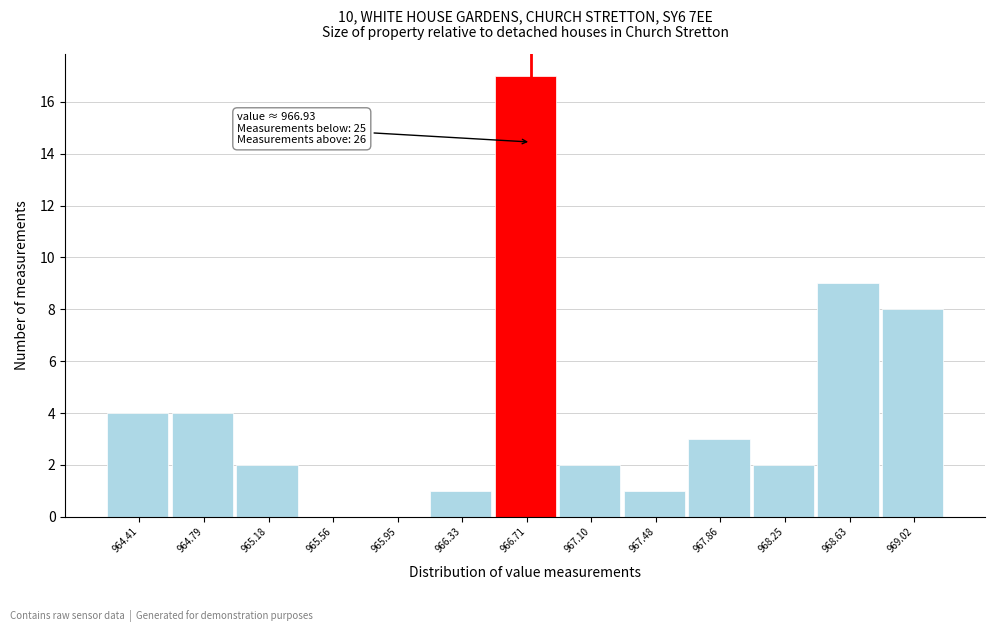

Reading left to right, extract all data points from this chart.

964.41=4	964.79=4	965.18=2	965.56=0	965.95=0	966.33=1	966.71=17	967.10=2	967.48=1	967.86=3	968.25=2	968.63=9	969.02=8